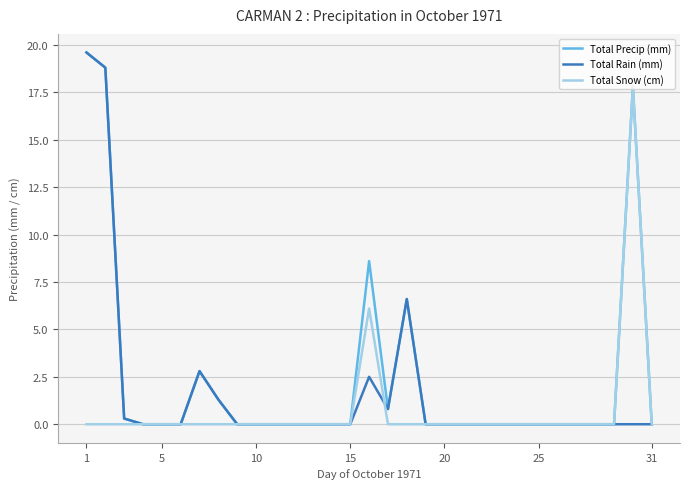

List the series in order of their overall mean, lowest first.

Total Snow (cm), Total Rain (mm), Total Precip (mm)